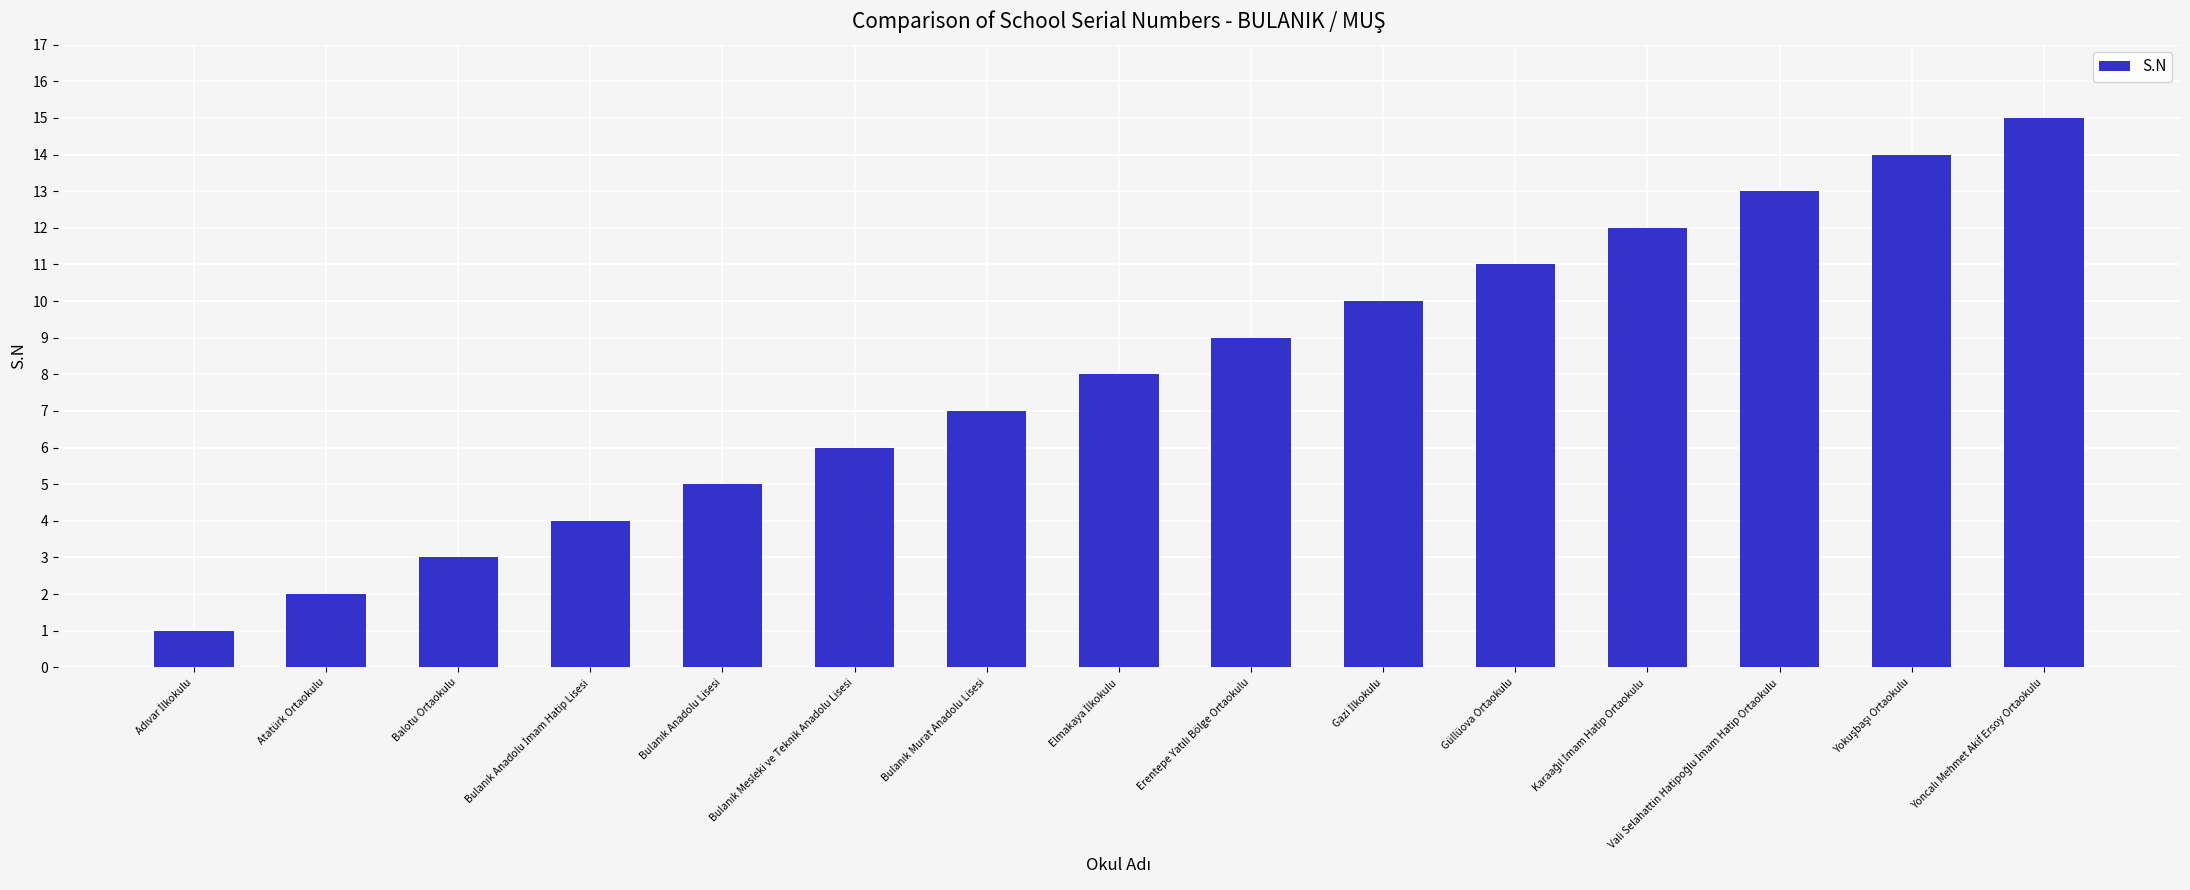

Reading right to left, what are all the values shown in this chart?

15	14	13	12	11	10	9	8	7	6	5	4	3	2	1